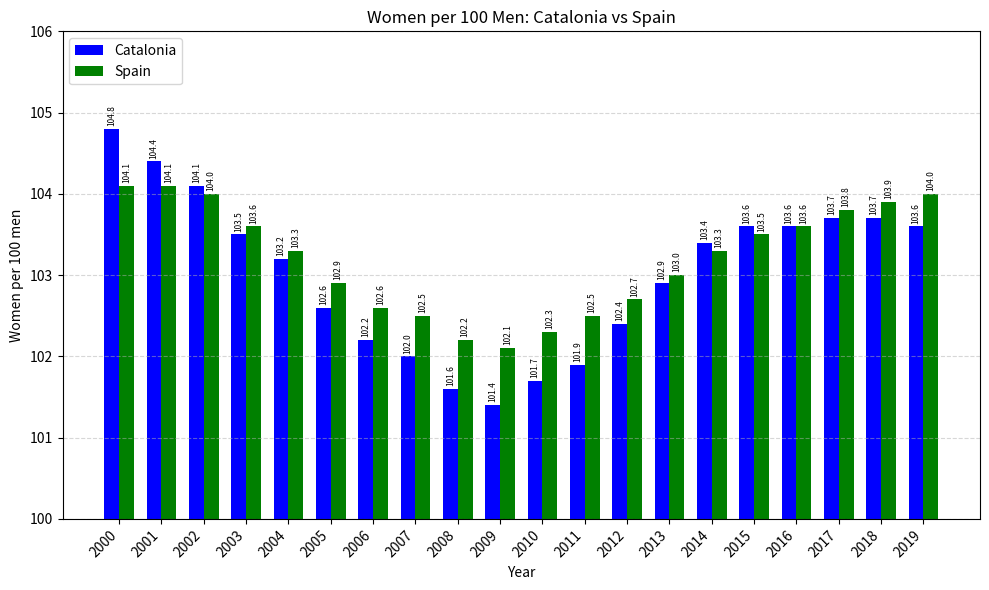

Is the value of Catalonia at 2009 greater than the value of Spain at 2018?

No